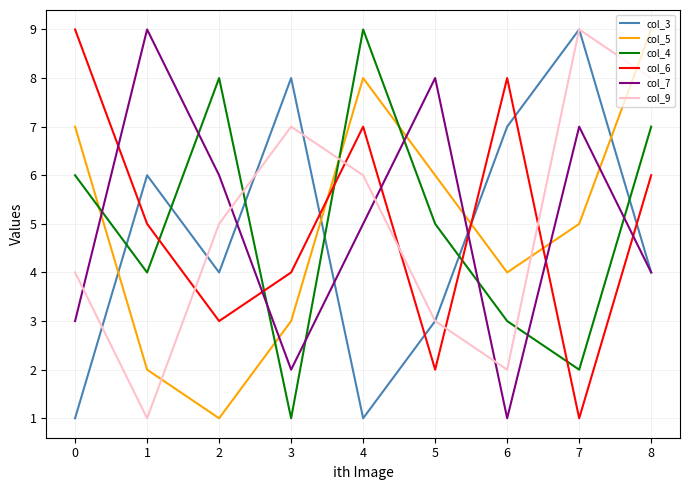

List the labels in order of col_4 value, smallest first.

3, 7, 6, 1, 5, 0, 8, 2, 4